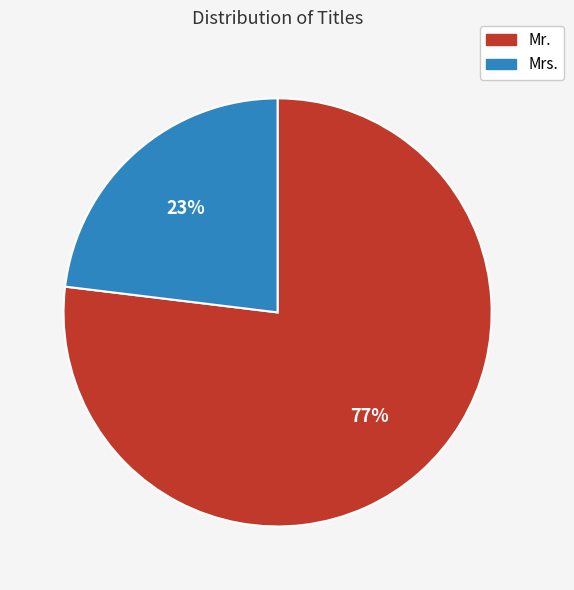

Rank the categories by value from lowest to highest.

Mrs., Mr.